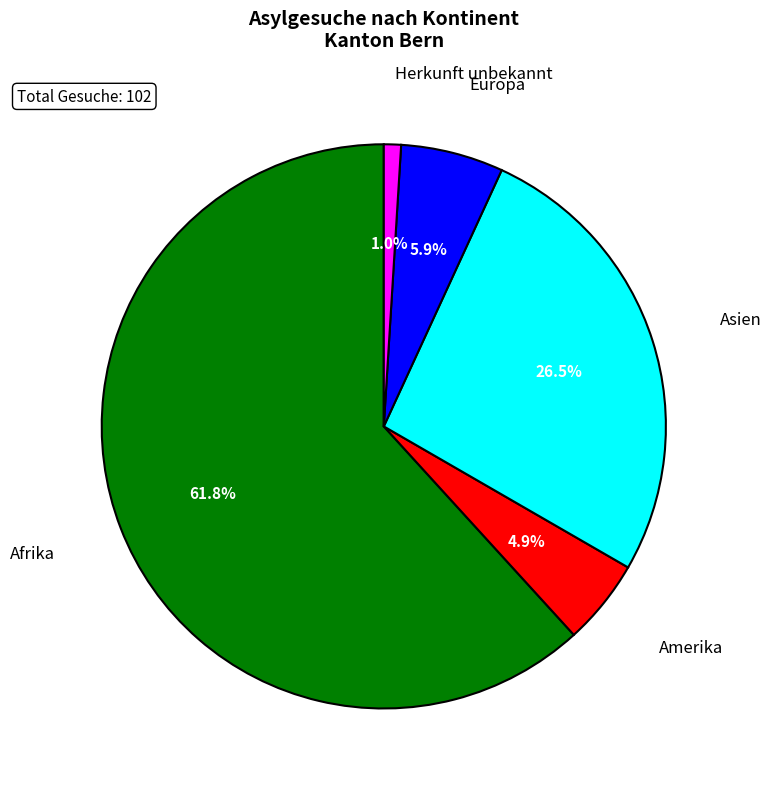

How many slices are in this pie chart?

5